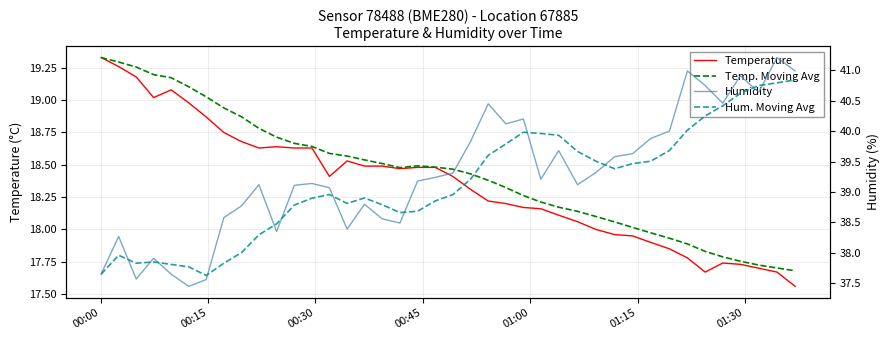

What is the value of the Hum. Moving Avg point at the 32nd from the left?

39.5